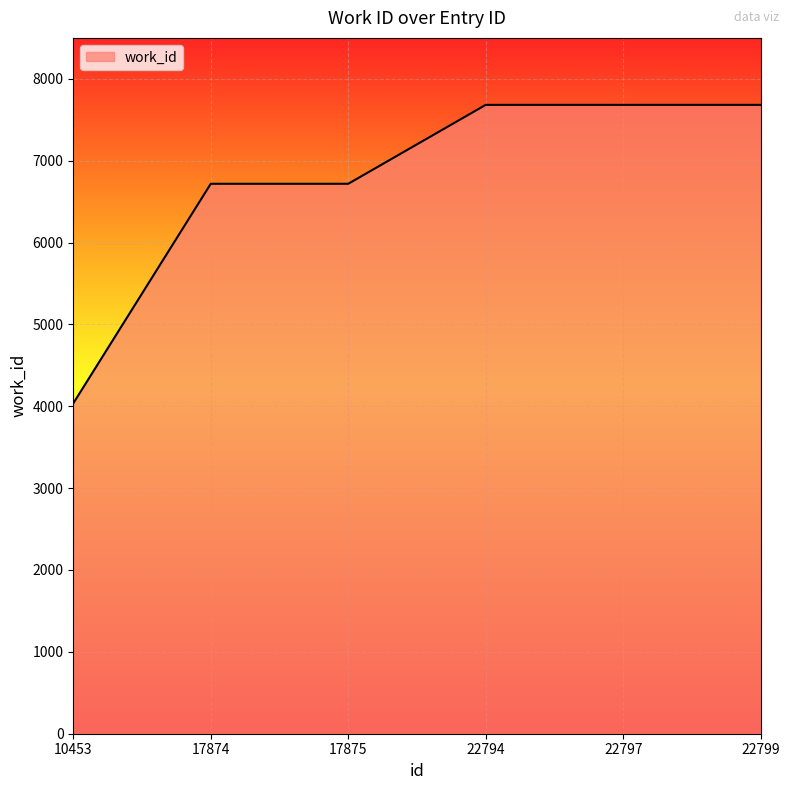

Which label corresponds to the smallest value in the chart?

10453